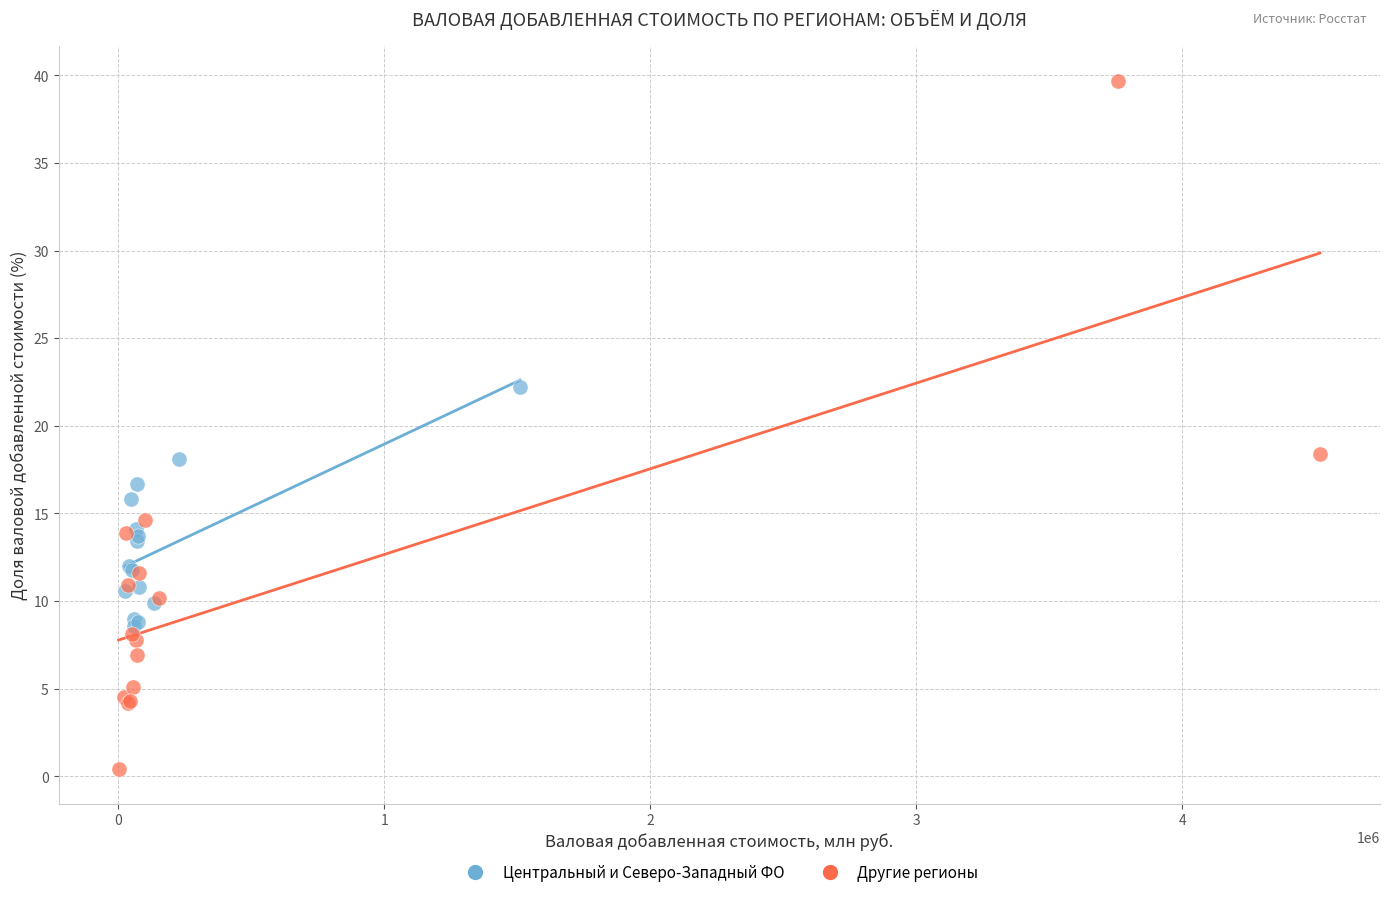

Which series contains the highest Y value?

Другие регионы